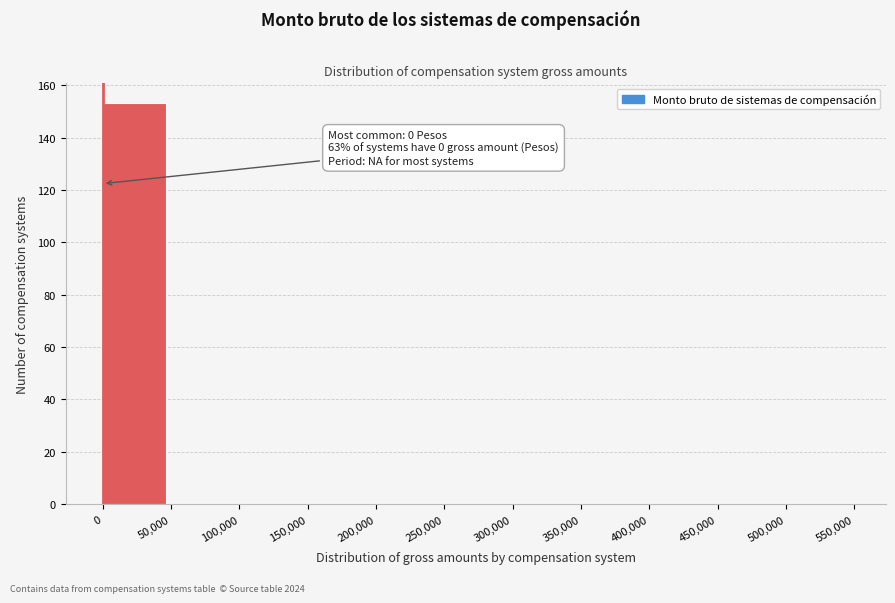

Which range on the x-axis has the tallest bar?

0 to 50,000